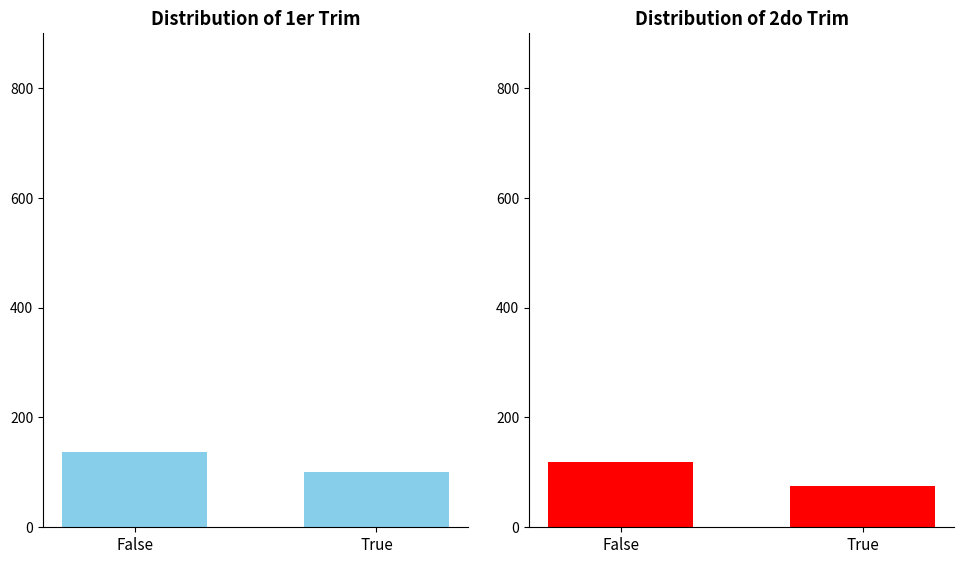

What is the average value of the 2do Trim series?

97